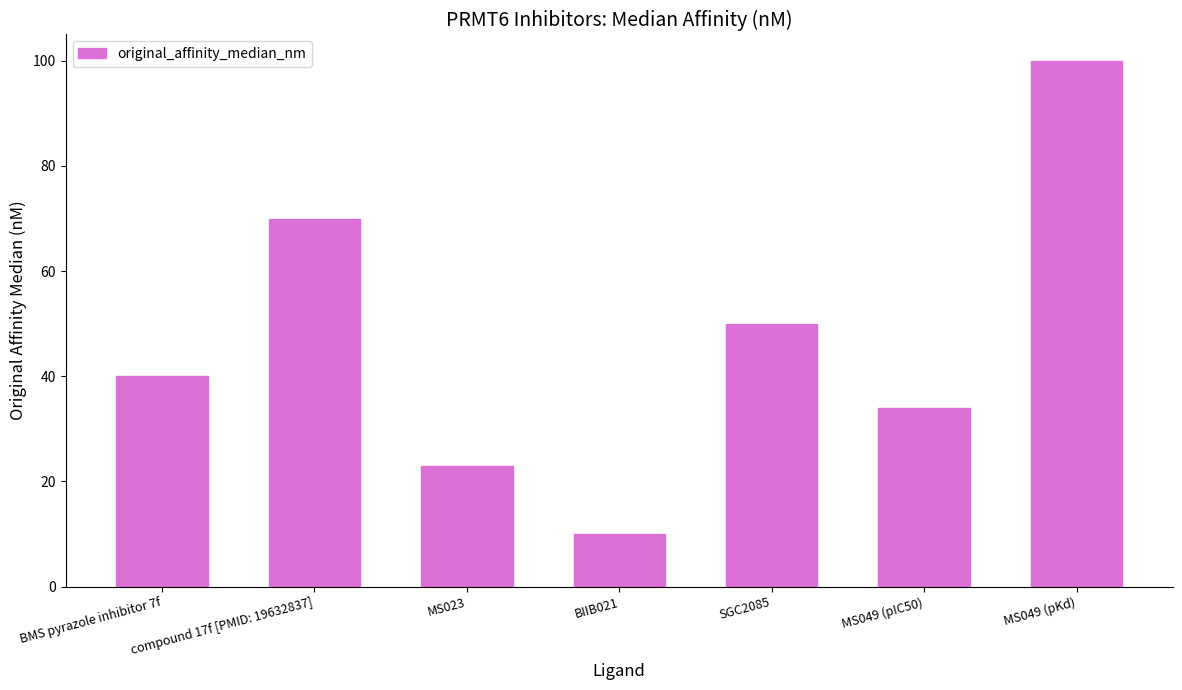

At which label is the value closest to 55?

SGC2085